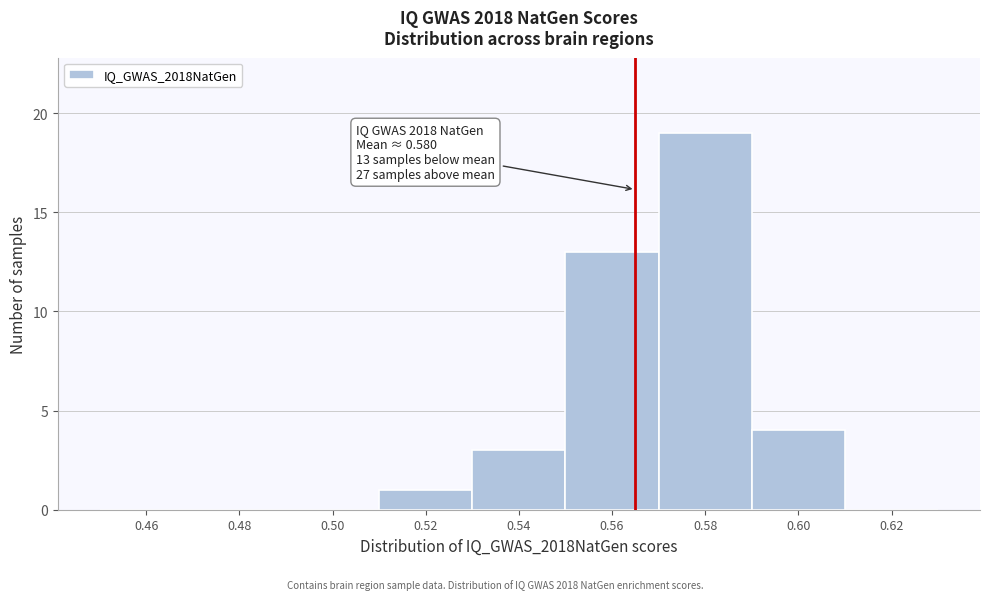

Reading left to right, transcribe all the data shown in this chart.

0.46=0	0.48=0	0.50=0	0.52=1	0.54=3	0.56=13	0.58=19	0.60=4	0.62=0